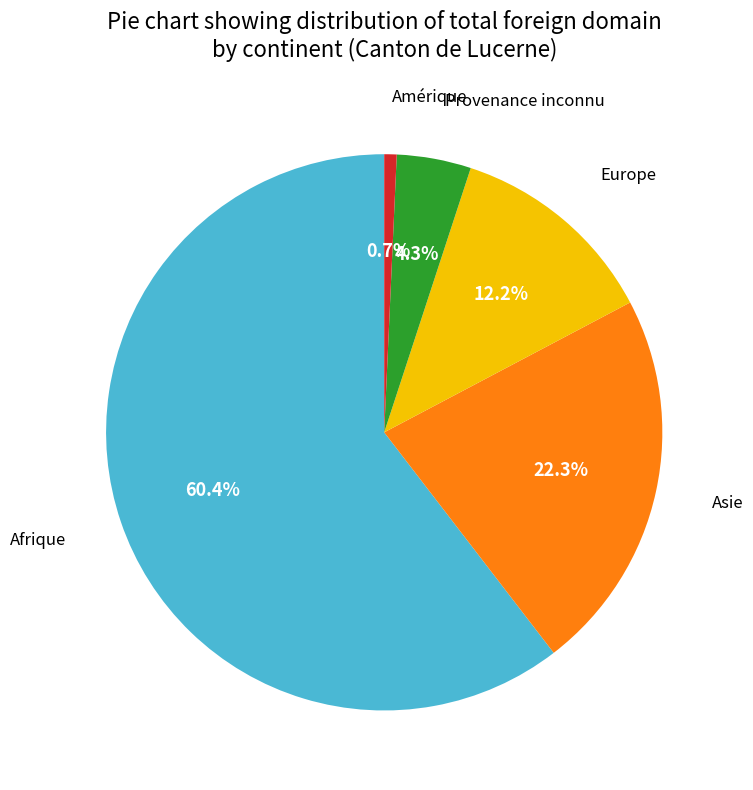

Does any single category account for the majority?

Yes